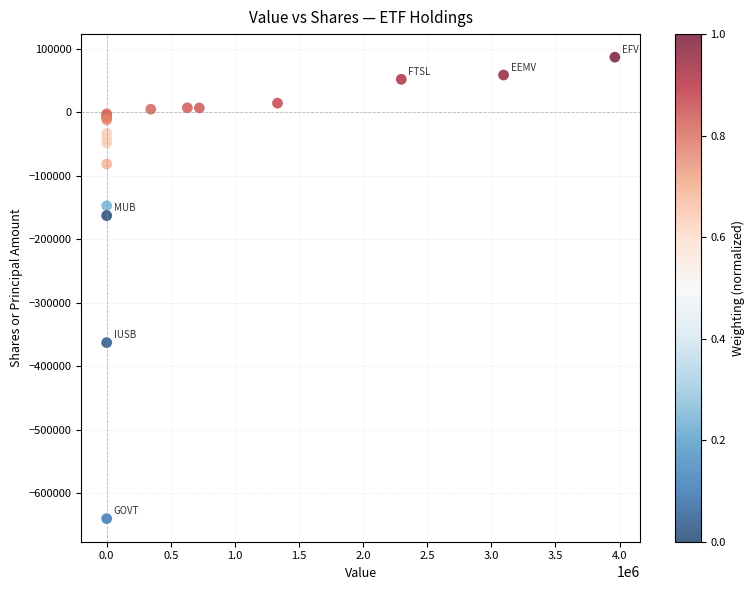

What Y value in the scatter plot is closest to -276652?

-362716